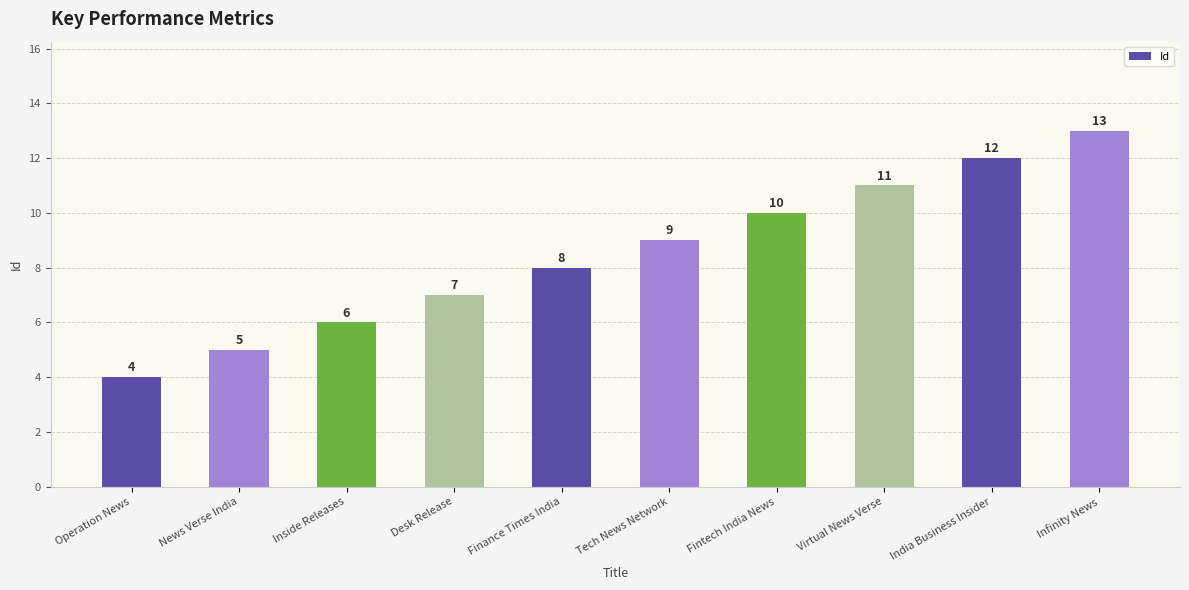

Is it true that the value at Fintech India News is 10?

True